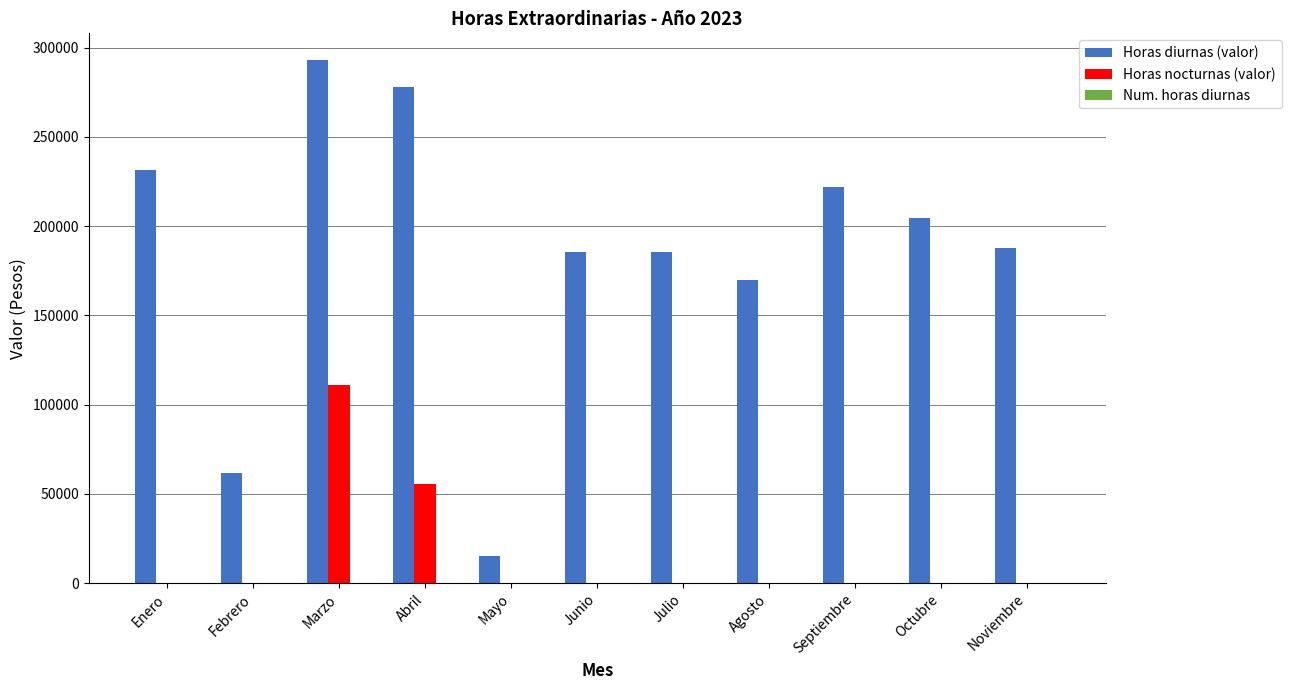

The Horas diurnas (valor) series shows 481533 at Abril. True or false?

False